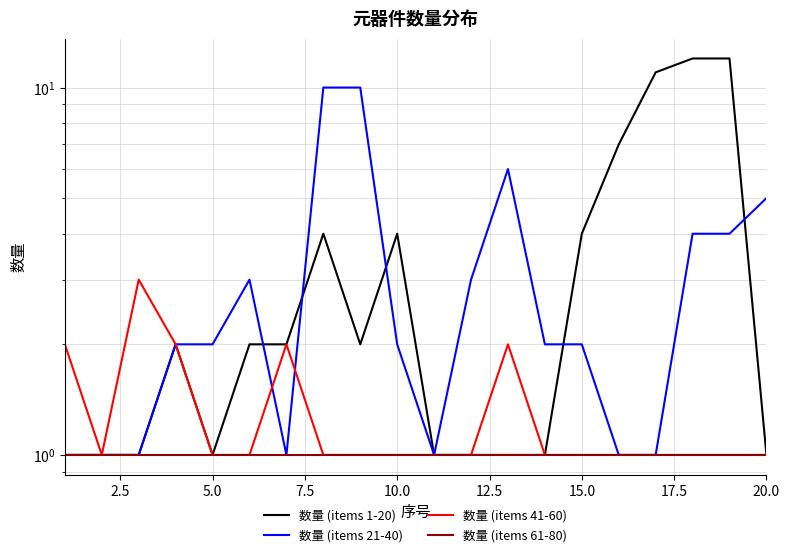

What is the value of the 数量 (items 21-40) point at the 18th from the left?

4